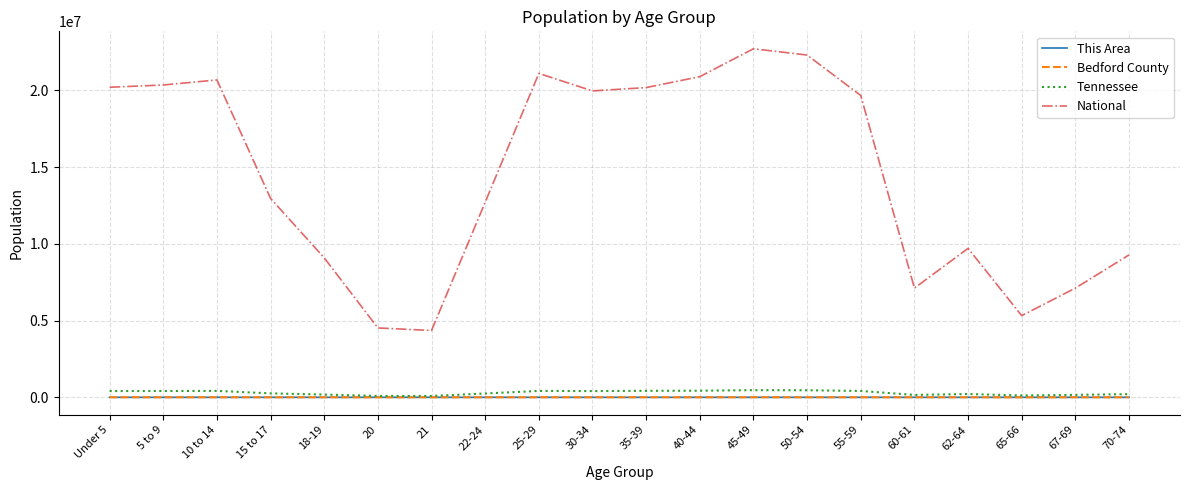

Where is National nearest to the value 13531442?

15 to 17